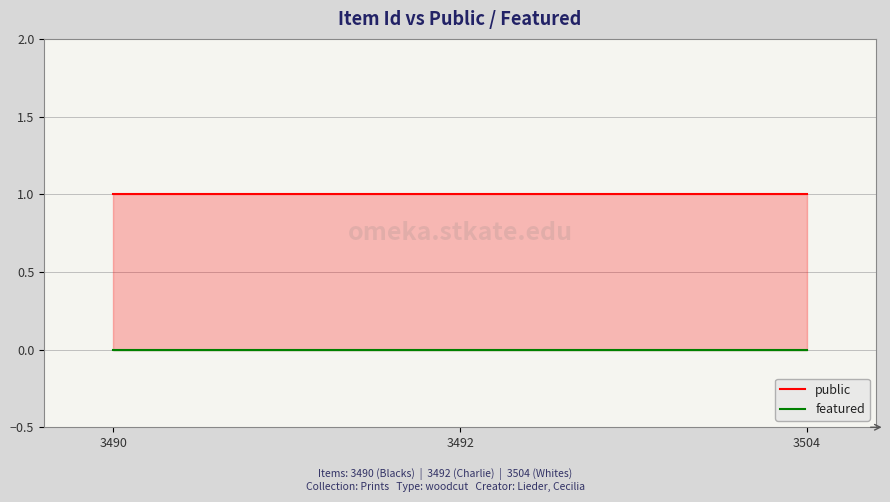

What is the value of the public point at the 3rd from the left?

1